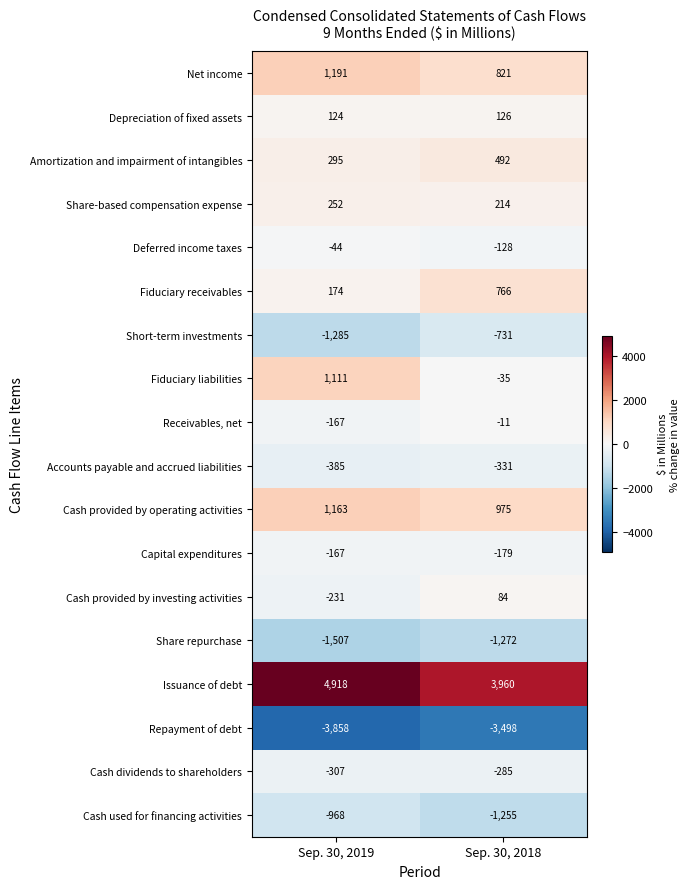

List the series in order of their peak value, highest first.

Issuance of debt, Net income, Cash provided by operating activities, Fiduciary liabilities, Fiduciary receivables, Amortization and impairment of intangibles, Share-based compensation expense, Depreciation of fixed assets, Cash provided by investing activities, Receivables, net, Deferred income taxes, Capital expenditures, Cash dividends to shareholders, Accounts payable and accrued liabilities, Short-term investments, Cash used for financing activities, Share repurchase, Repayment of debt